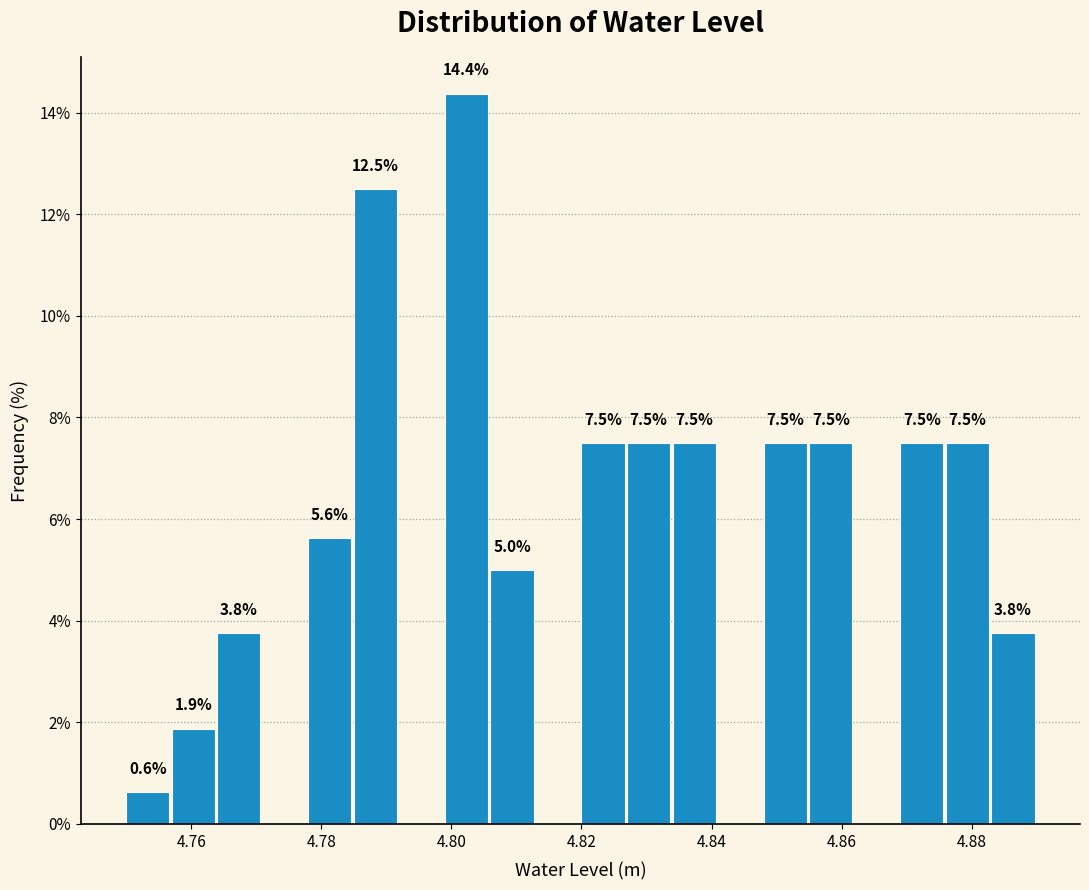

Read against the x-axis, roughly where is the centre of the tallest bar?

4.802